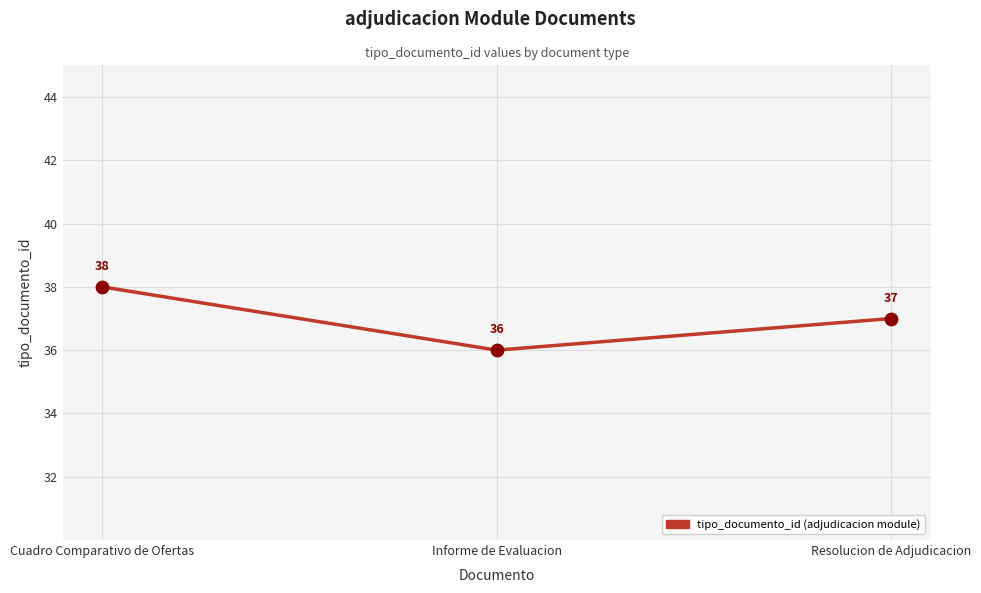

What is the change in value from Cuadro Comparativo de Ofertas to Resolucion de Adjudicacion?

-1